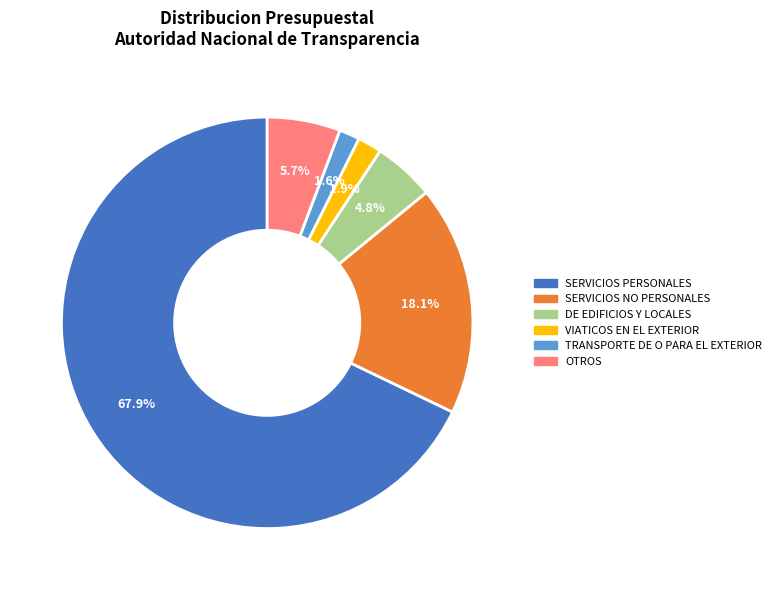

Is the sum of SERVICIOS NO PERSONALES and TRANSPORTE DE O PARA EL EXTERIOR greater than half?

No